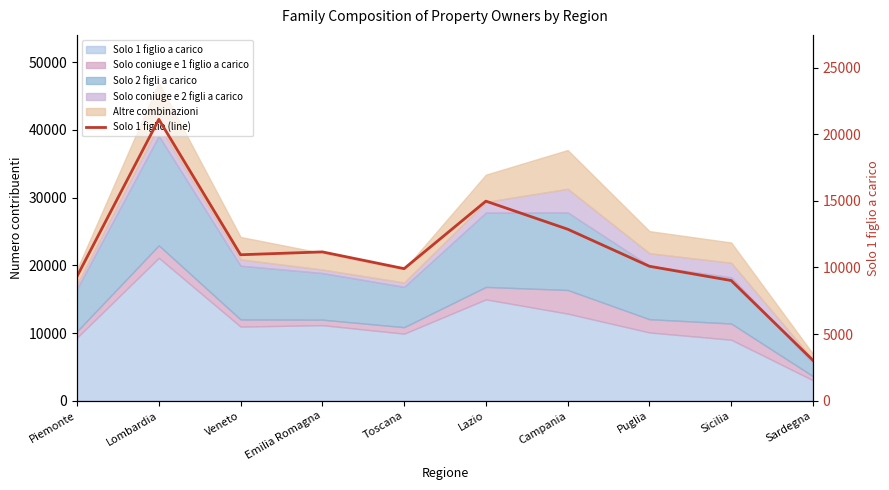

What is the change in value from Piemonte to Lombardia?

+11782